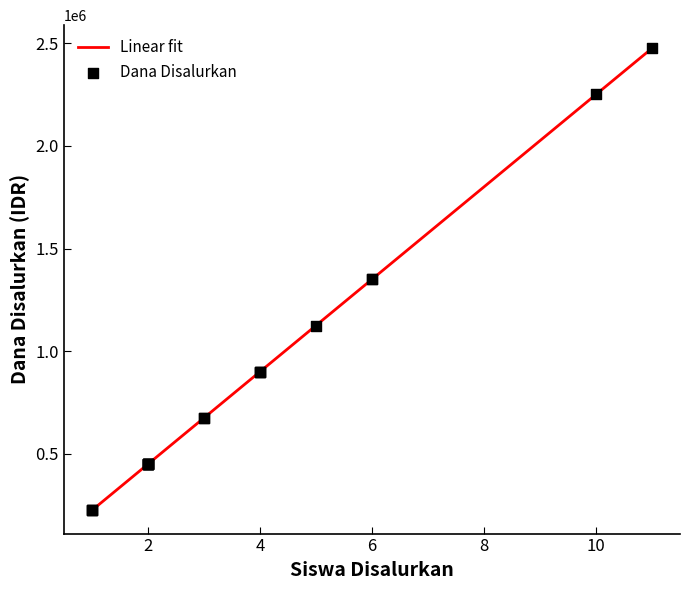

Is the value of Siswa Disalurkan at SD INPRES MAIMAI greater than the value of Dana Disalurkan at SD INPRES 2 KAIMANA?

No